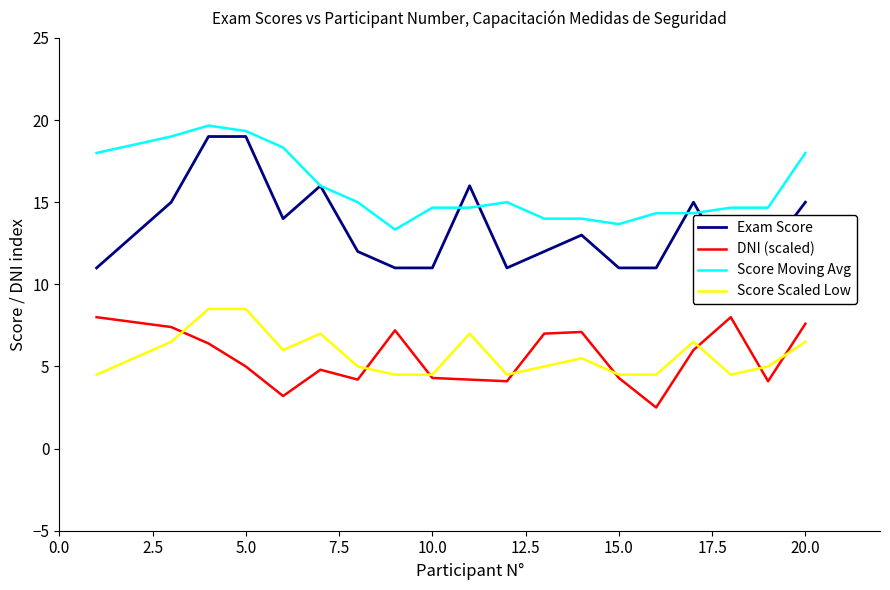

What is the smallest value displayed?

2.5